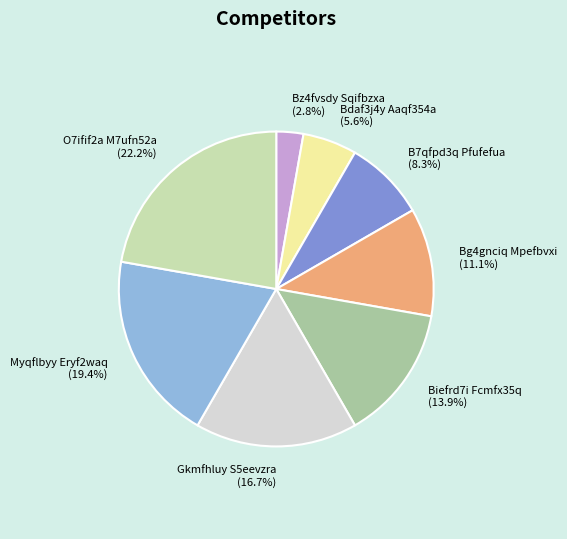

Which has a higher value, Bdaf3j4y Aaqf354a or B7qfpd3q Pfufefua?

B7qfpd3q Pfufefua